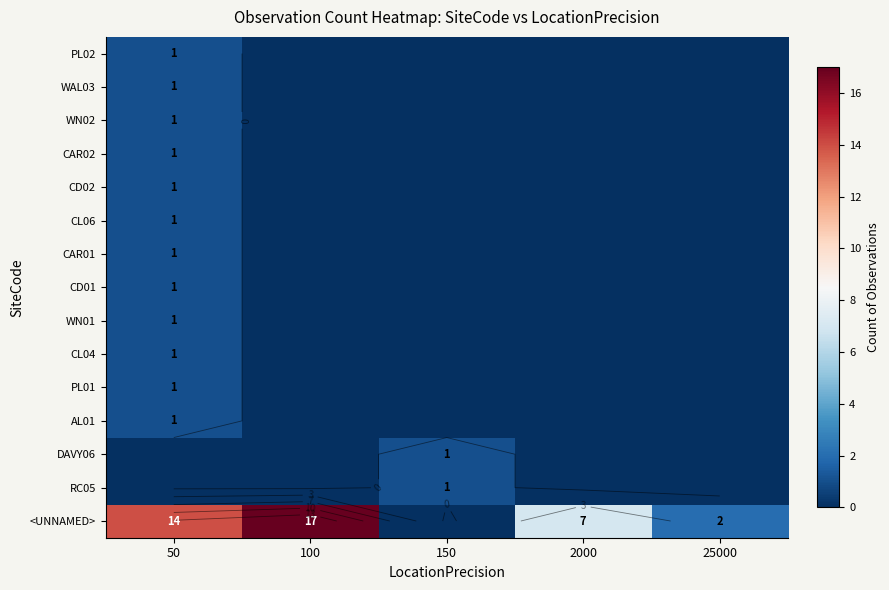

What is the total value across all series at 2000?

7